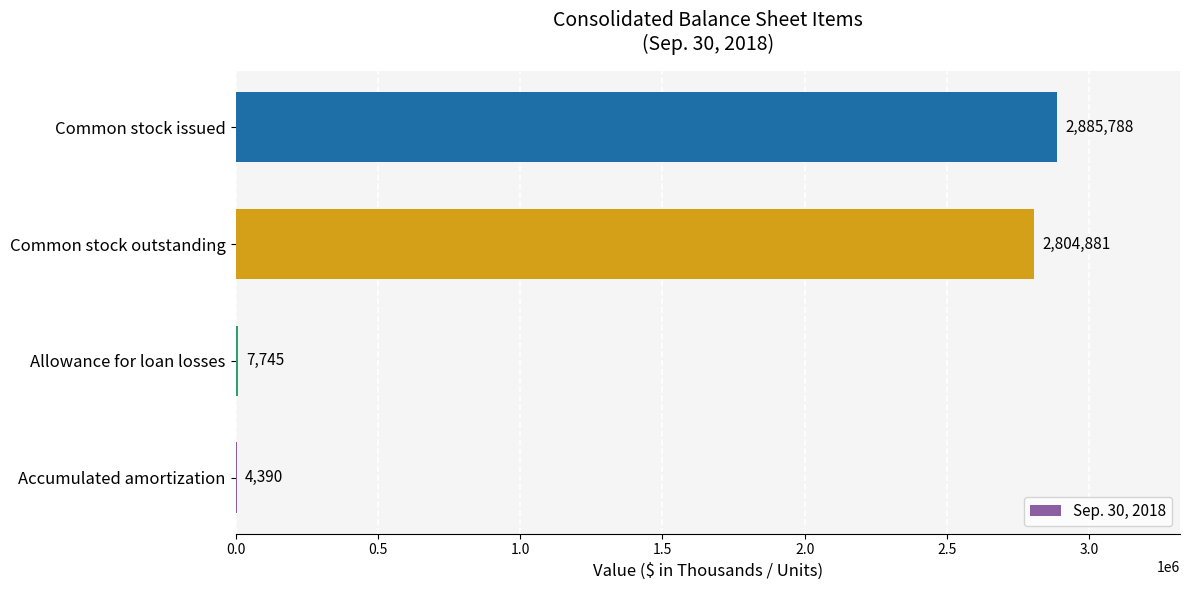

What is the sum of the values at Common stock issued and Allowance for loan losses?

2893533